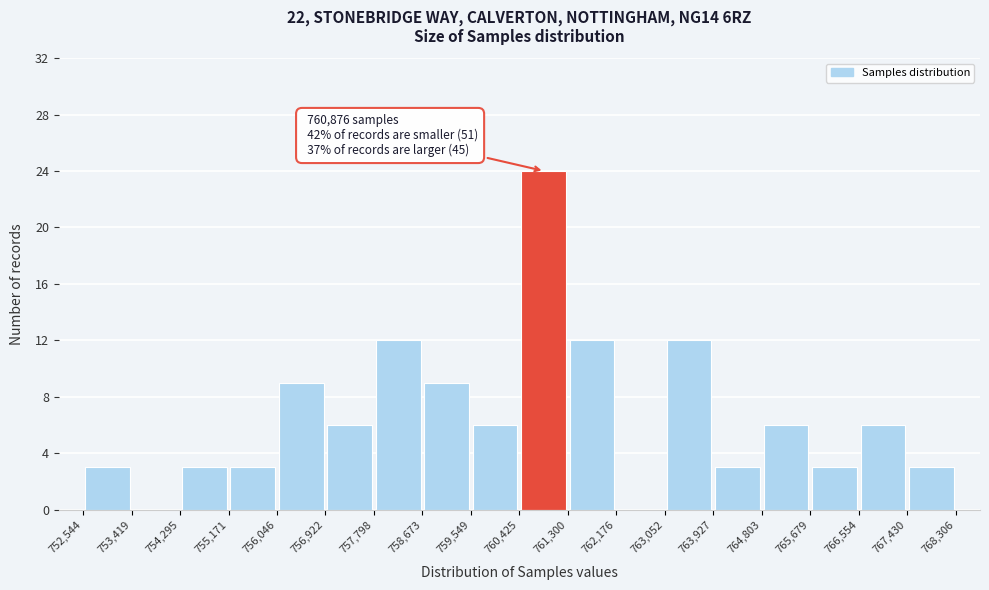

Which range on the x-axis has the tallest bar?

760,425 to 761,300